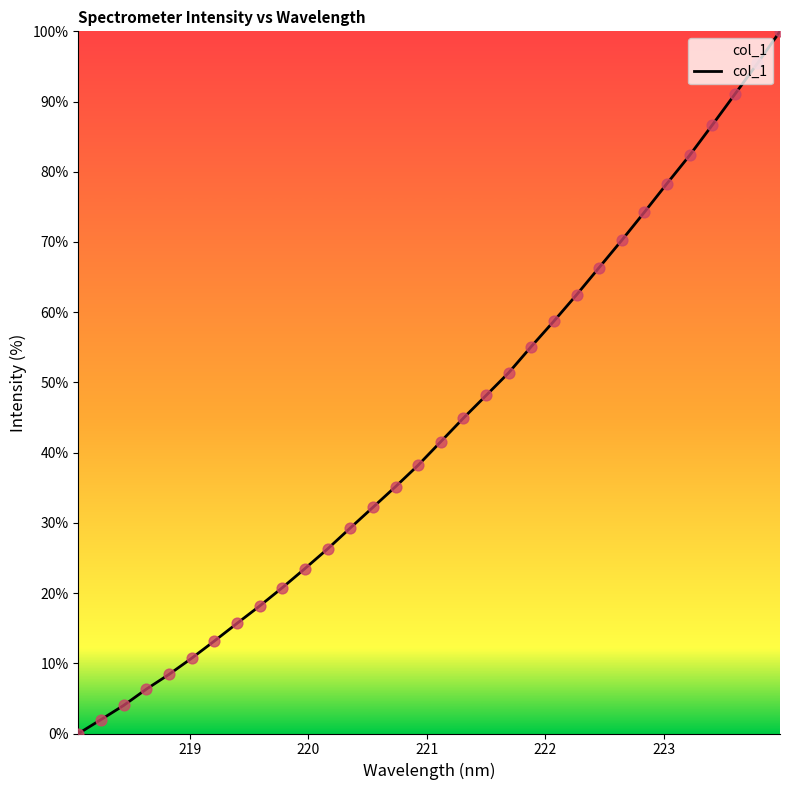

What is the difference between the maximum and minimum values?

100.0